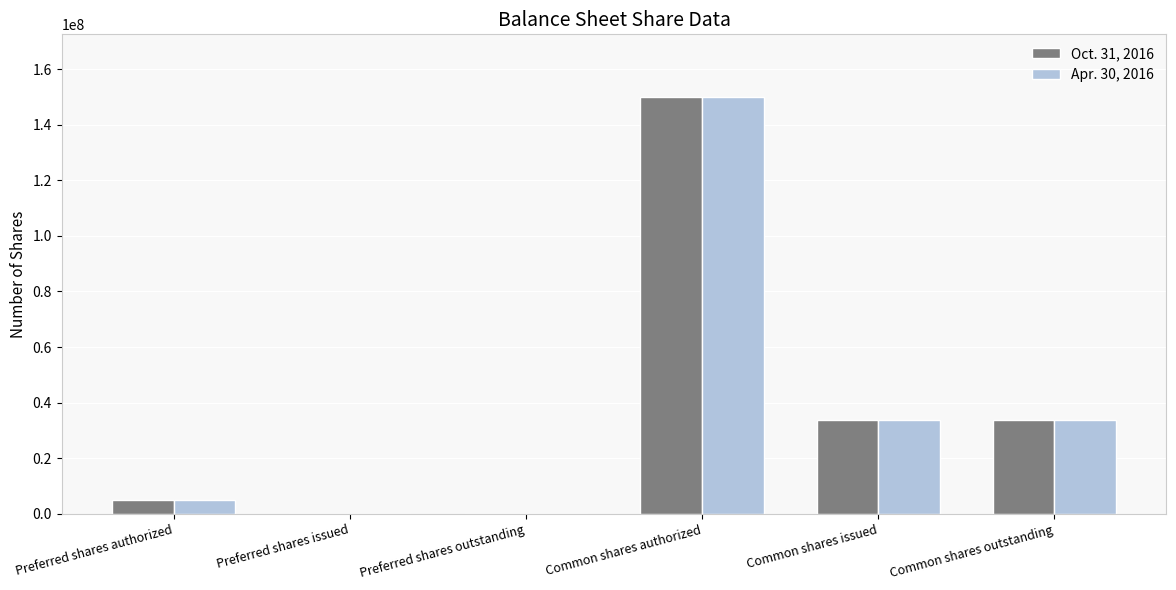

The Oct. 31, 2016 series shows 65828895 at Preferred shares issued. True or false?

False